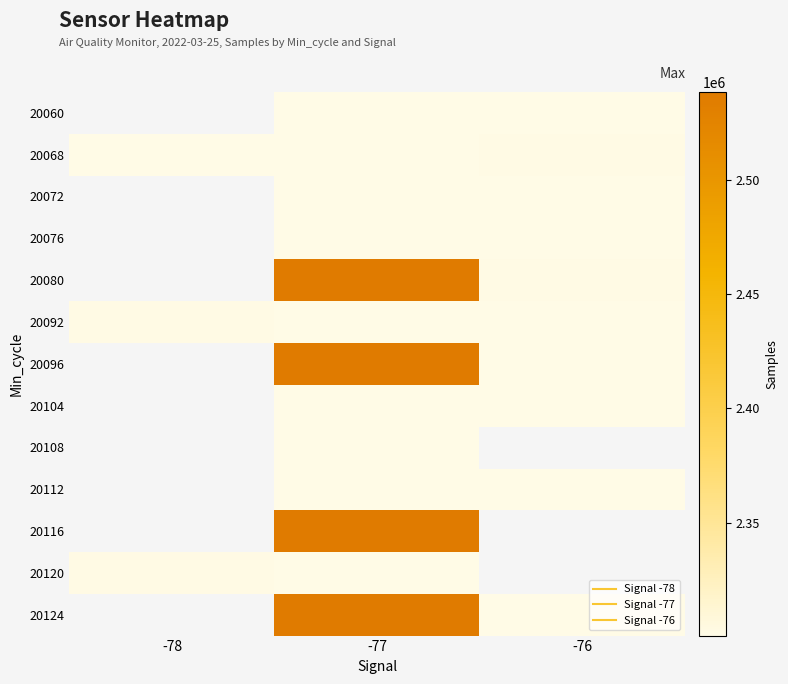

At -76, list the series in order from largest to smallest.

20068, 20080, 20092, 20060, 20076, 20072, 20096, 20104, 20108, 20112, 20116, 20120, 20124